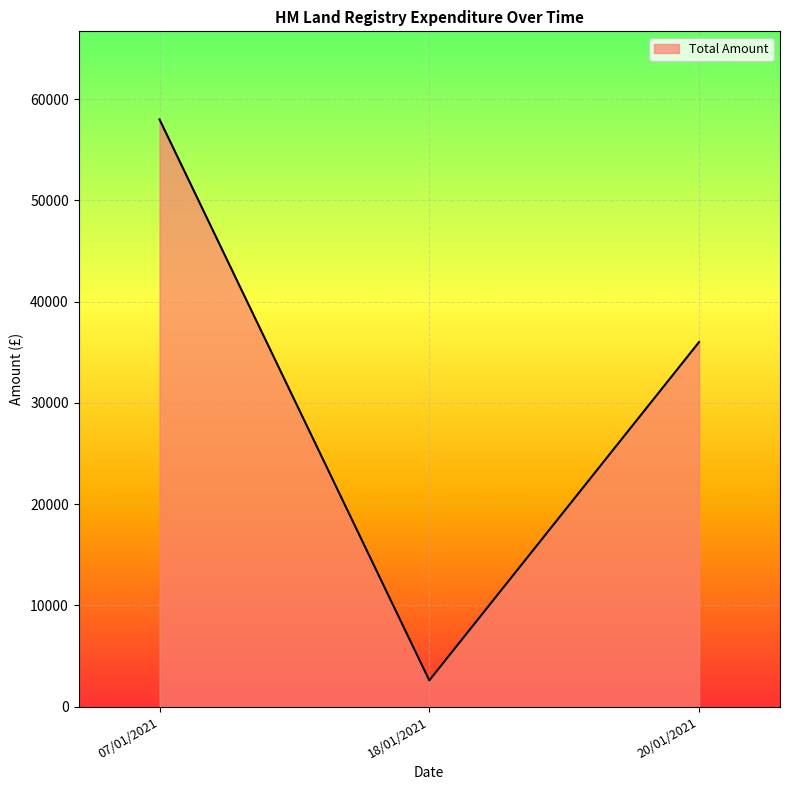

What is the ratio of the value at 20/01/2021 to the value at 07/01/2021?

0.6